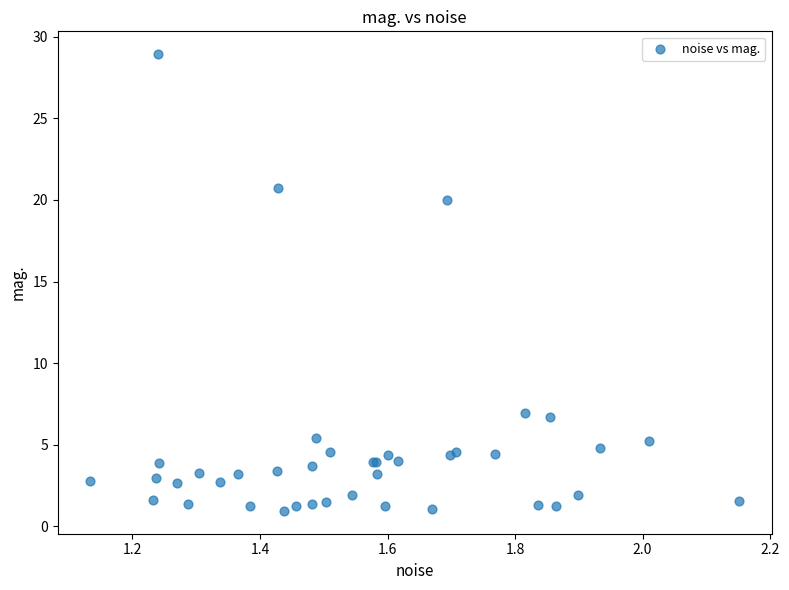

What Y value in the scatter plot is closest to 14?

20.0